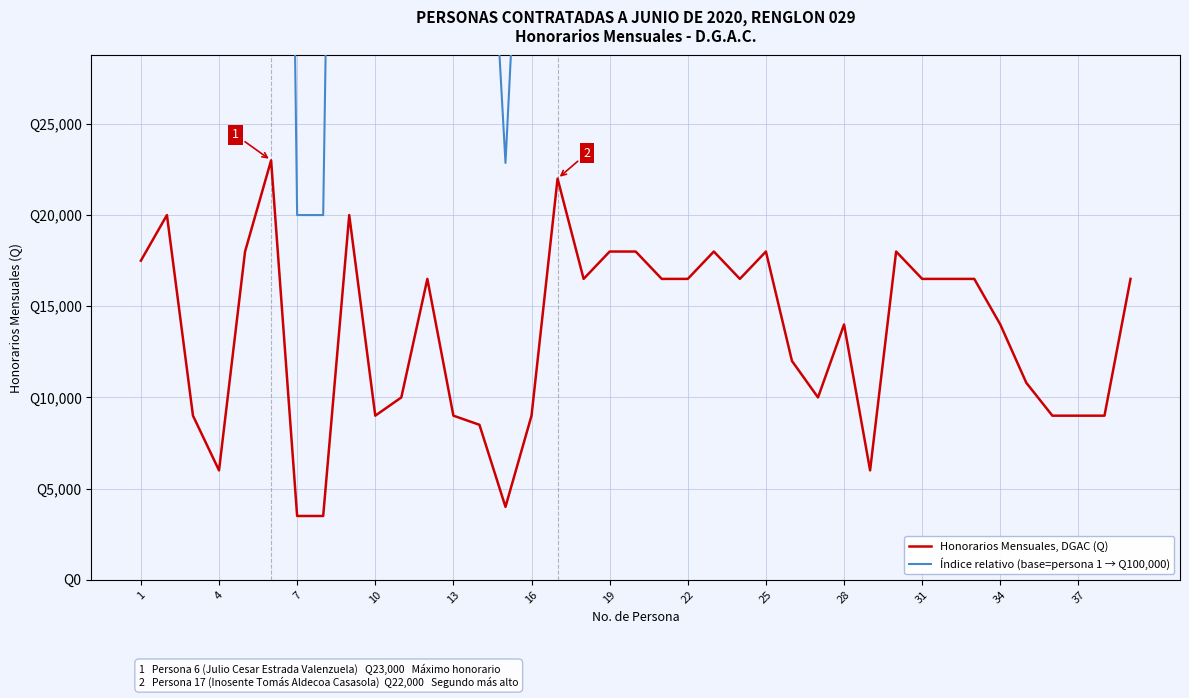

List the series in order of their overall mean, highest first.

Índice relativo (base=persona 1 → Q100,000), Honorarios Mensuales, DGAC (Q)